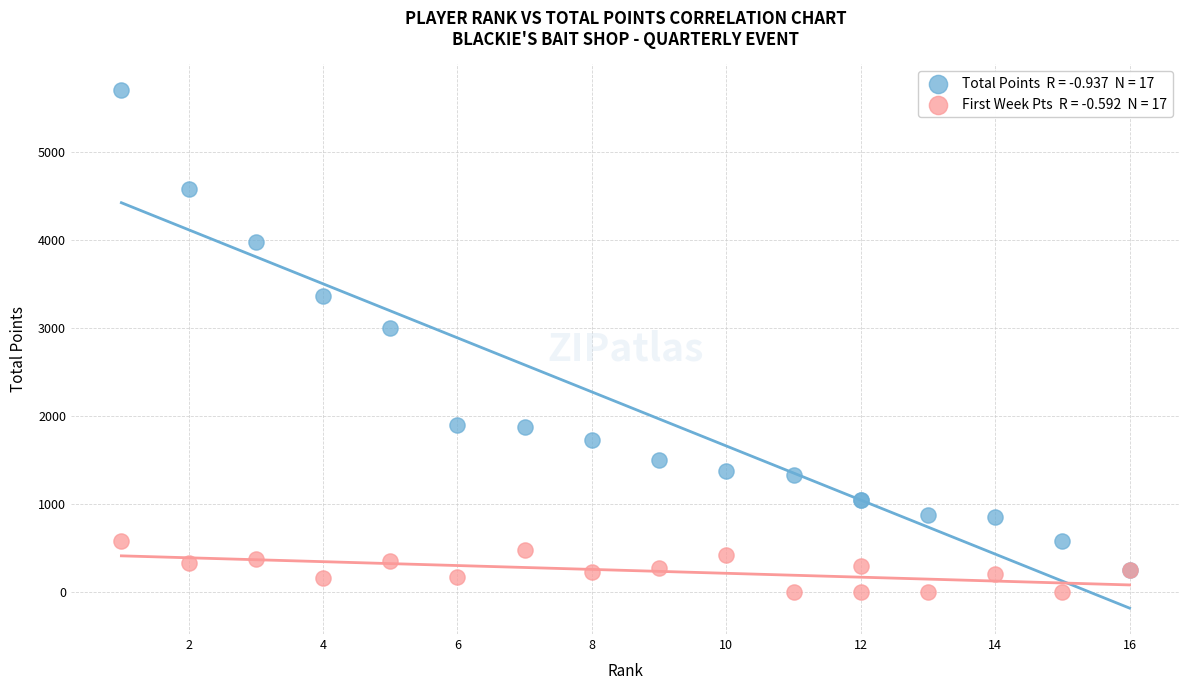

Across all series, what Y value is closest to 2850?

3000